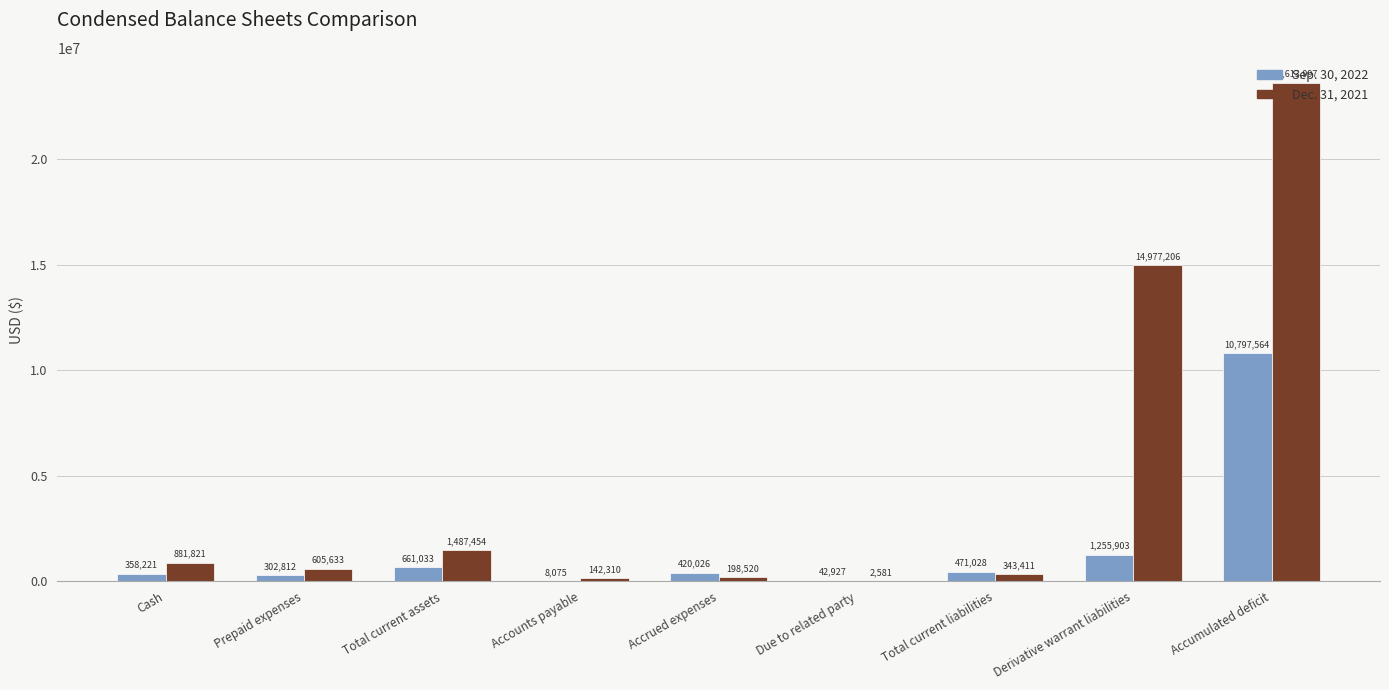

At which label is Sep. 30, 2022 closest to 5402819?

Derivative warrant liabilities